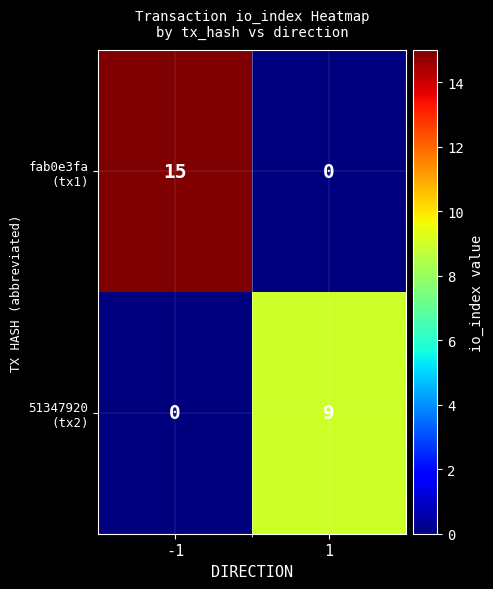

Count the number of data series in this chart.

2